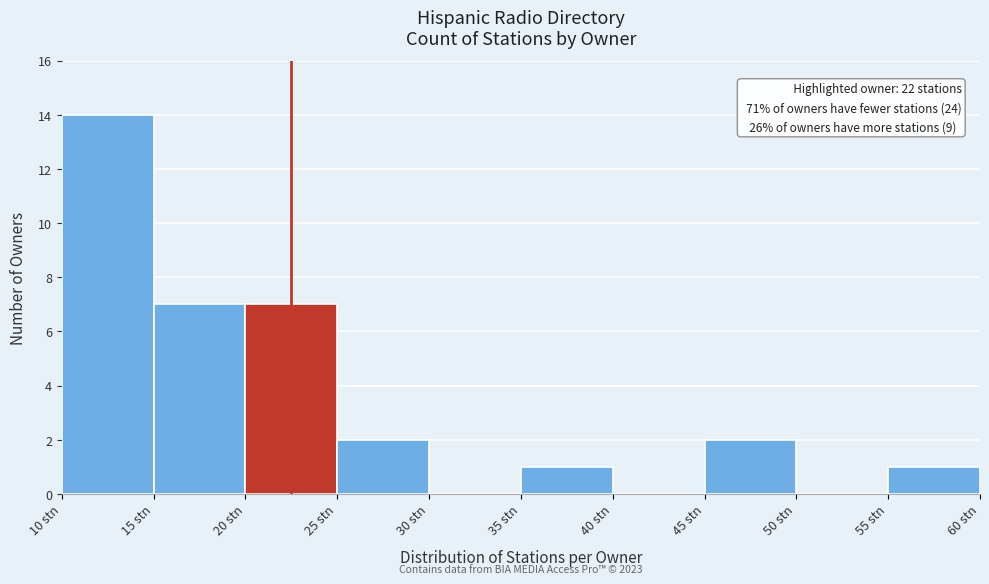

Over which range of the x-axis is the bar tallest?

10 to 15